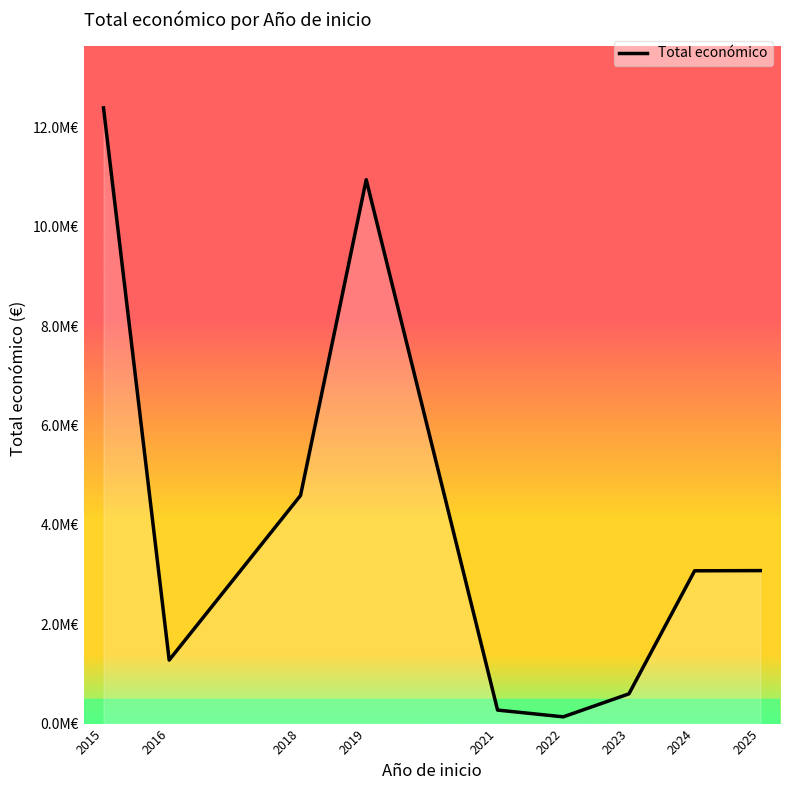

Does the chart display data point markers on the line(s)?

No